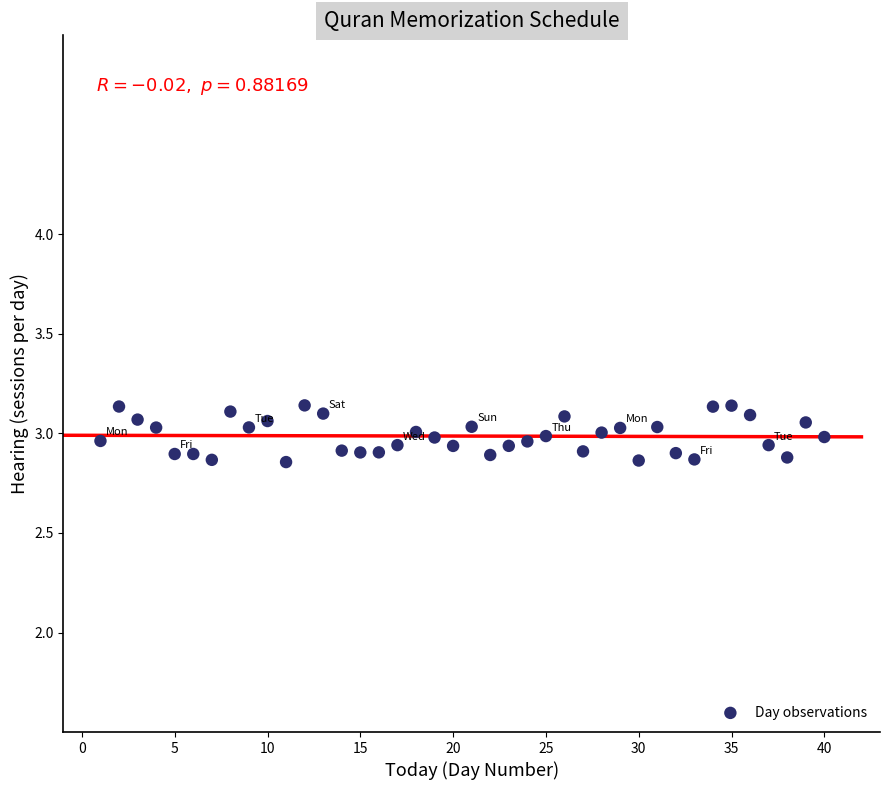

What is the range of Y values (max minus min)?

0.3